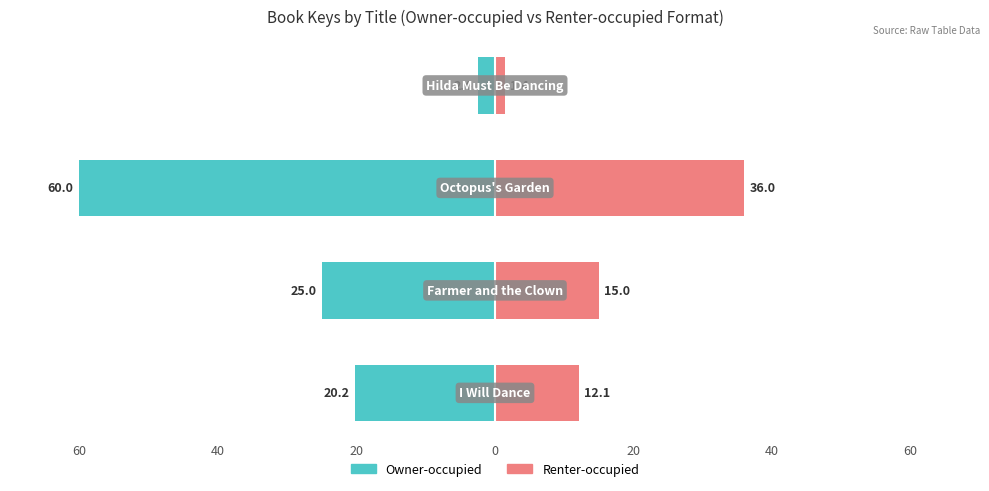

What is the sum of all Owner-occupied values?

-107.6